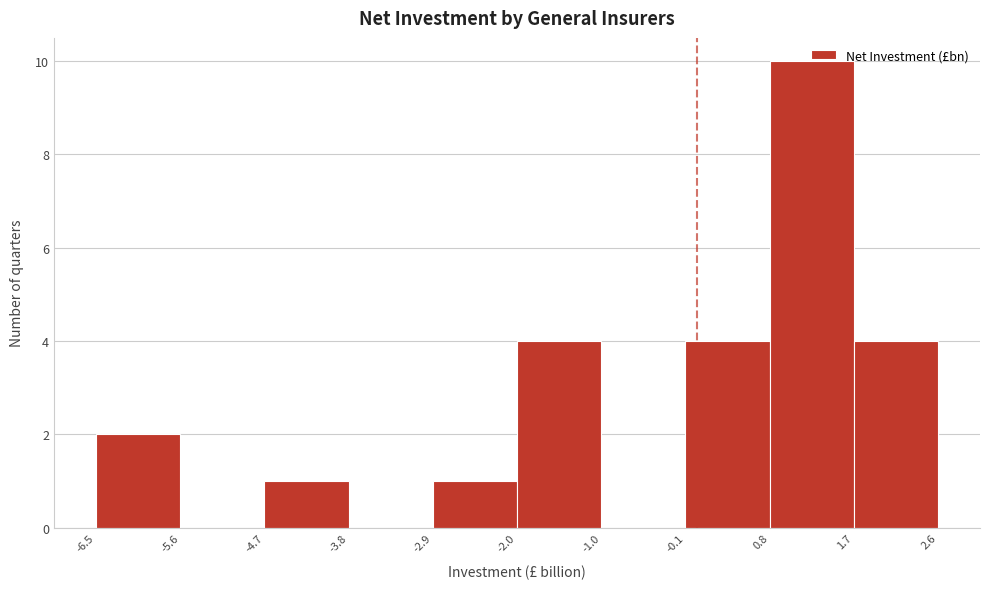

How tall is the bar that spans 1.7 to 2.6 on the x-axis? The values are not printed on the chart, so give them approximately, as read against the axis.

4